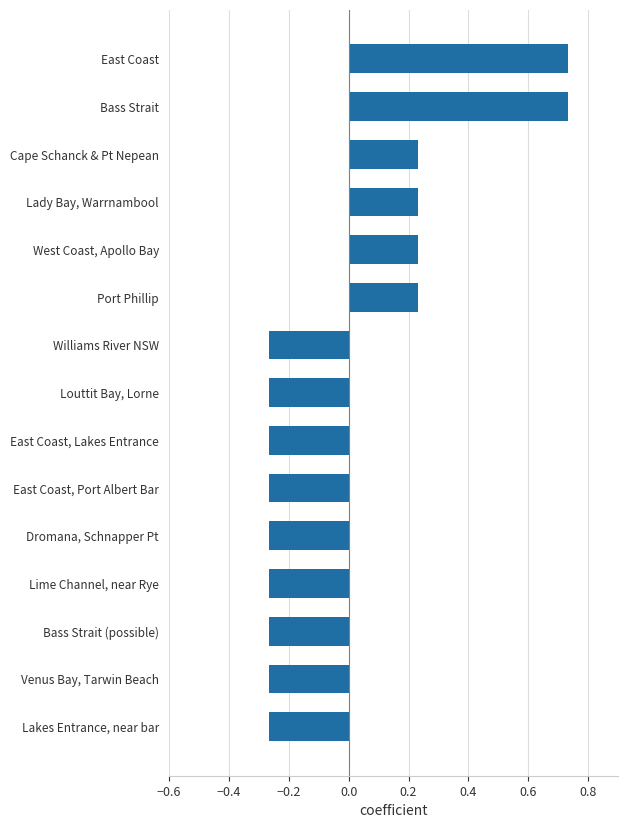

True or false: the data shows -0.5 at East Coast, Port Albert Bar.

False